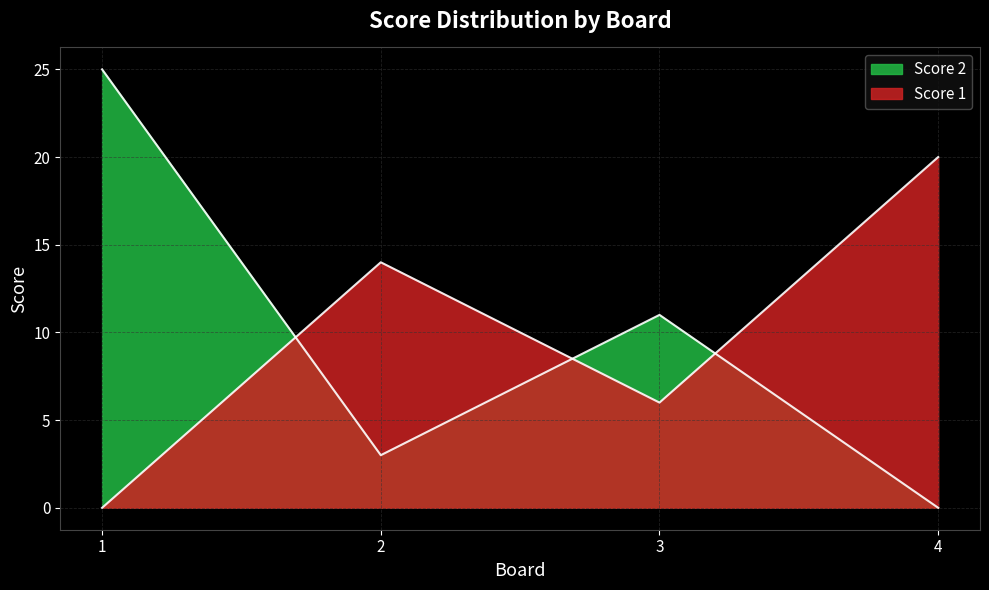

True or false: Score 1 has a value of -9 at 1.

False